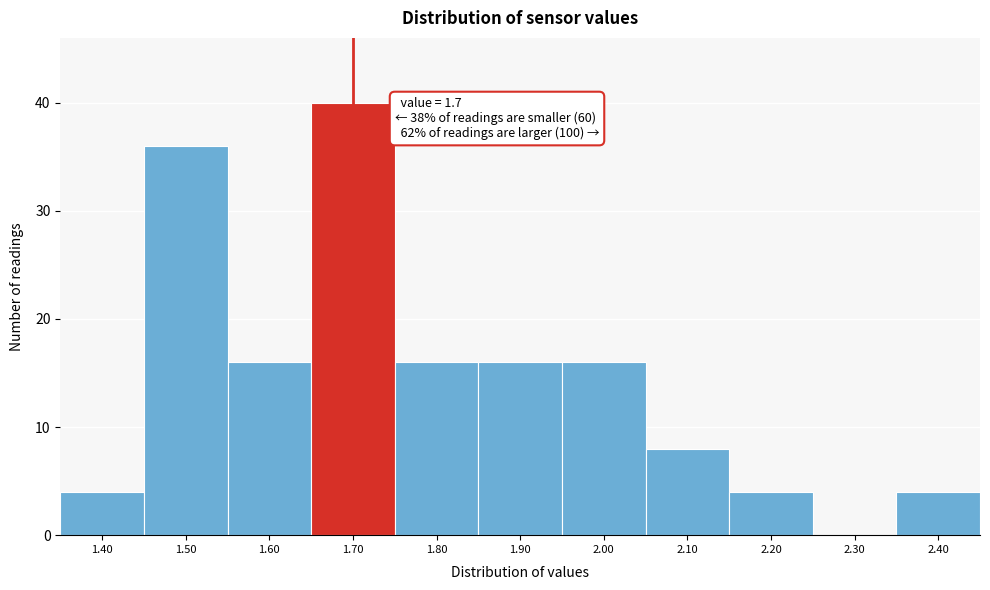

Which range on the x-axis has the tallest bar?

1.65 to 1.75